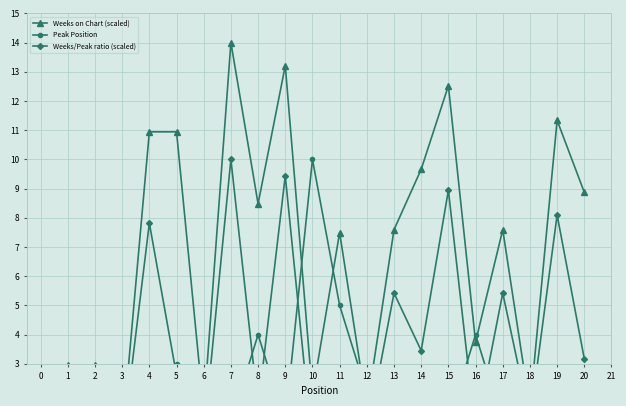

What are all the series names shown in the legend?

Weeks on Chart (scaled), Peak Position, Weeks/Peak ratio (scaled)